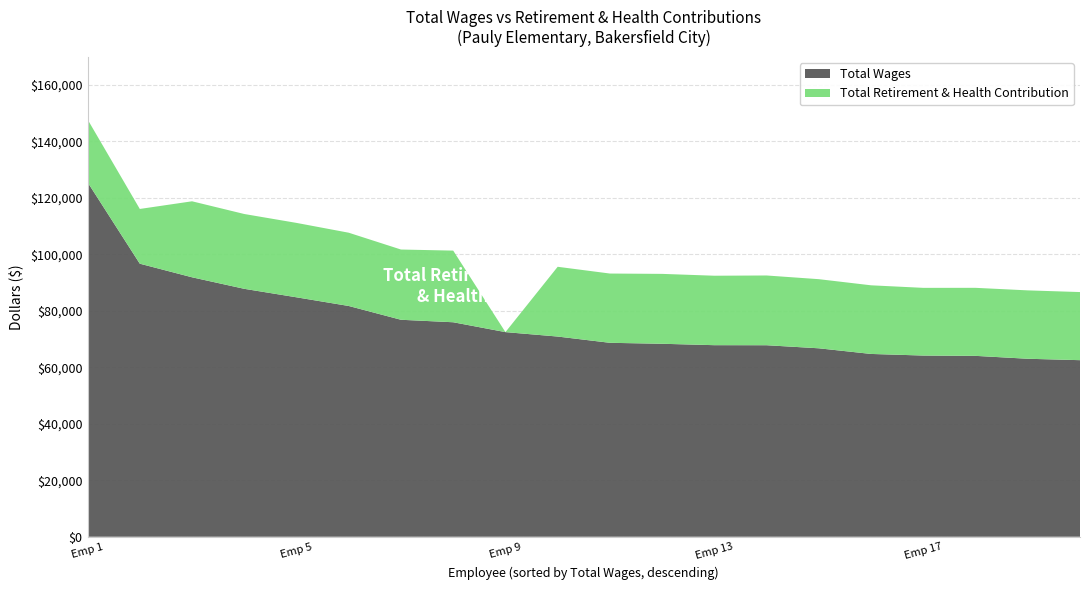

Reading left to right, transcribe all the data shown in this chart.

Total Wages: 125561	96707	91890	87808	84801	81728	76844	75964	72471	70902	68685	68342	67844	67826	66739	64740	64171	64060	63034	62535
Total Retirement & Health Contribution: 22236	19385	26916	26495	26351	25949	24878	25374	0	24709	24532	24754	24600	24704	24482	24308	23976	24095	24218	24122